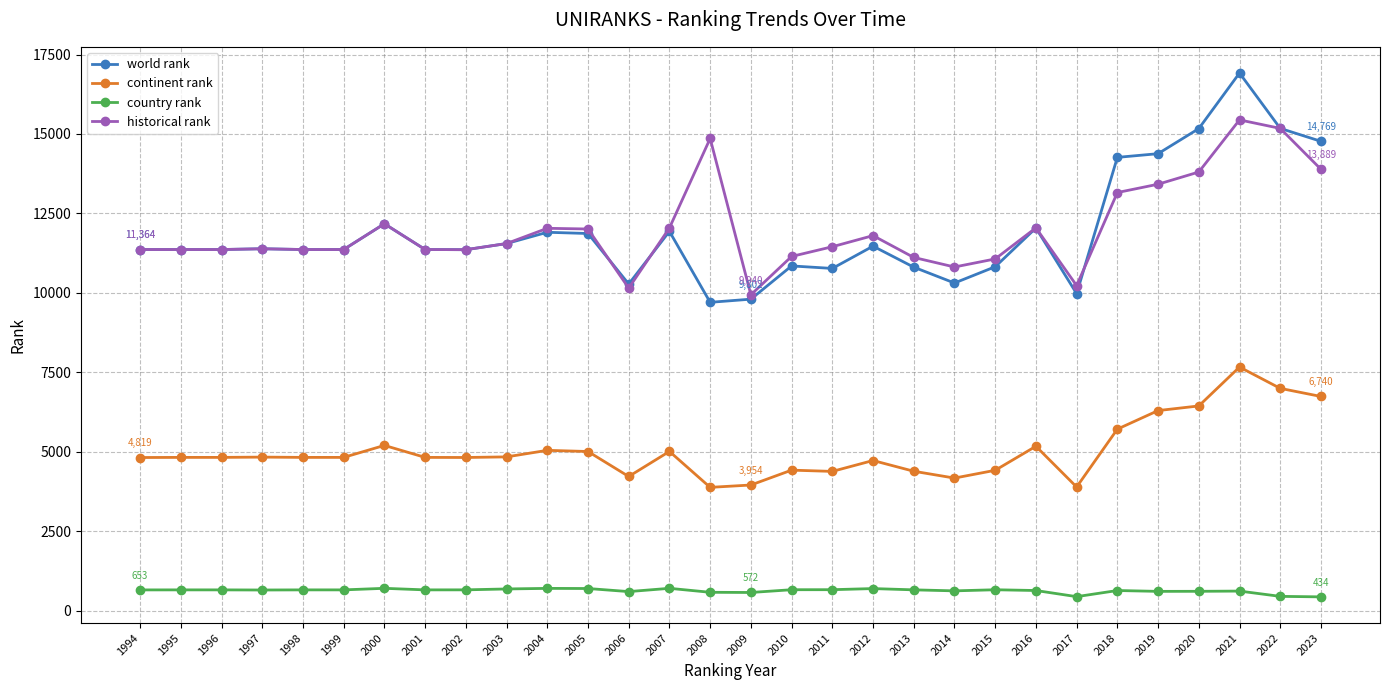

Which series has the largest range (max minus min)?

world rank